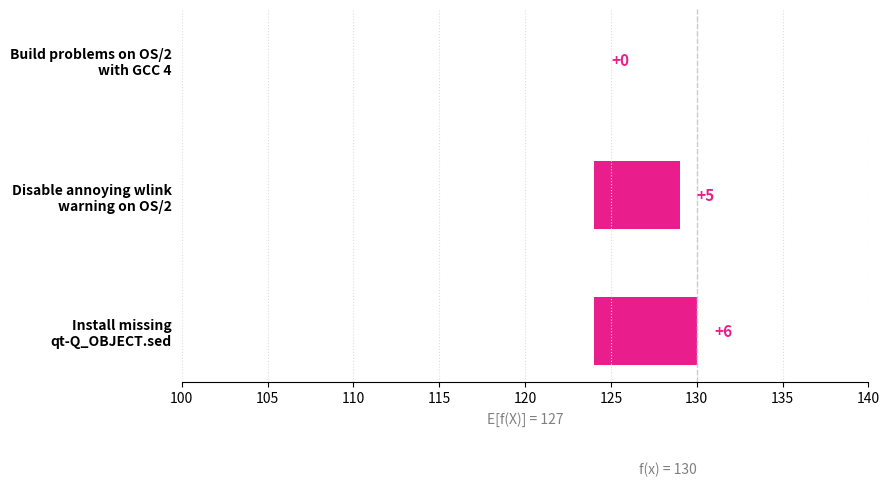

Reading left to right, transcribe all the data shown in this chart.

0	5	6